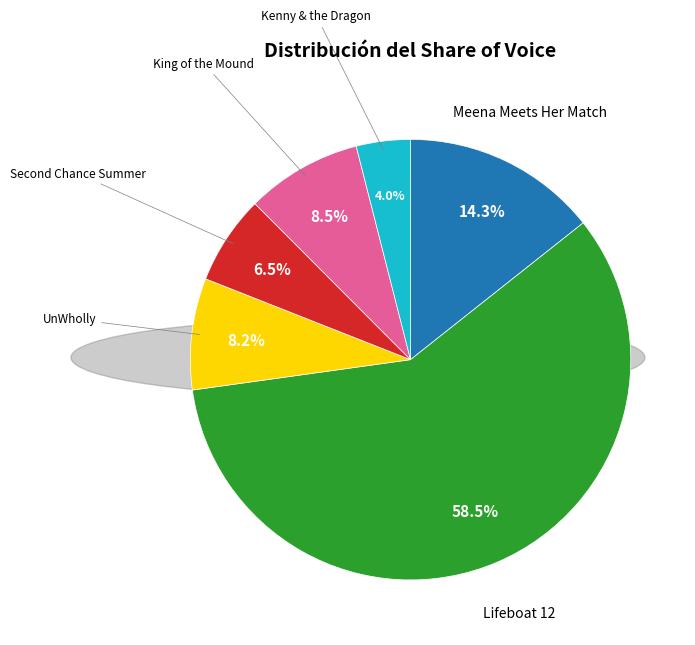

Does any single category account for the majority?

Yes